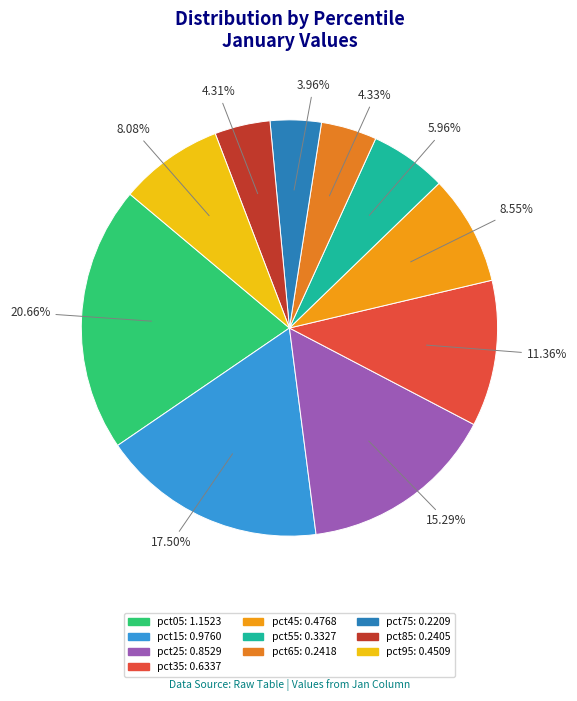

Is pct95 the majority of the pie?

No